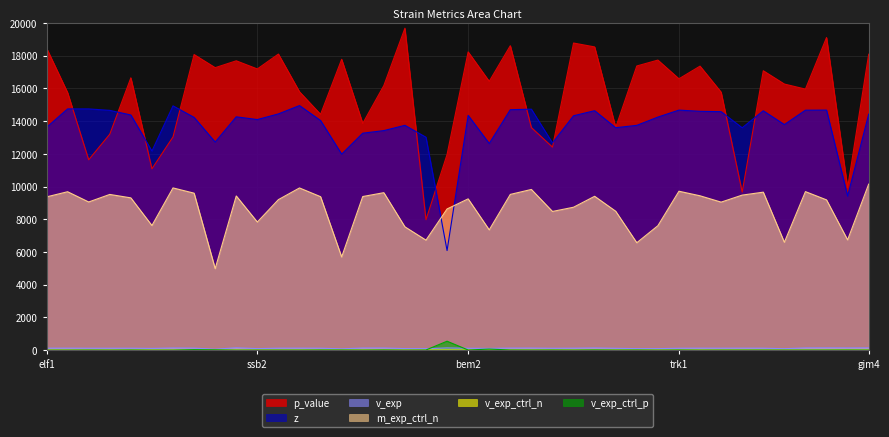

What is the sum of all z values?

548028.0